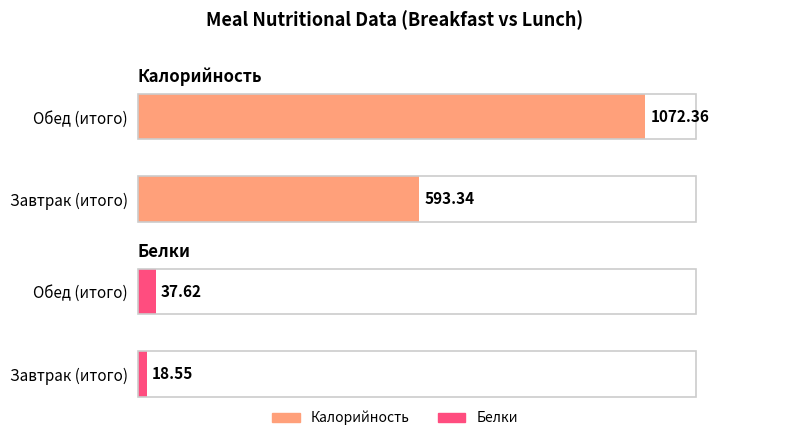

What is the value of the Белки bar at the 2nd from the left?

37.6